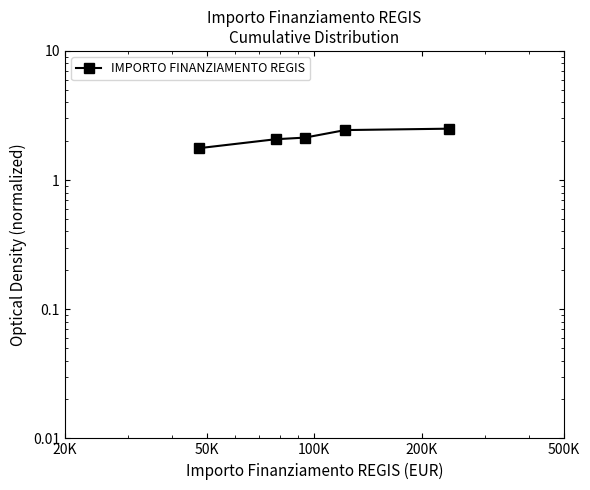

How many categories are shown in the chart?

5